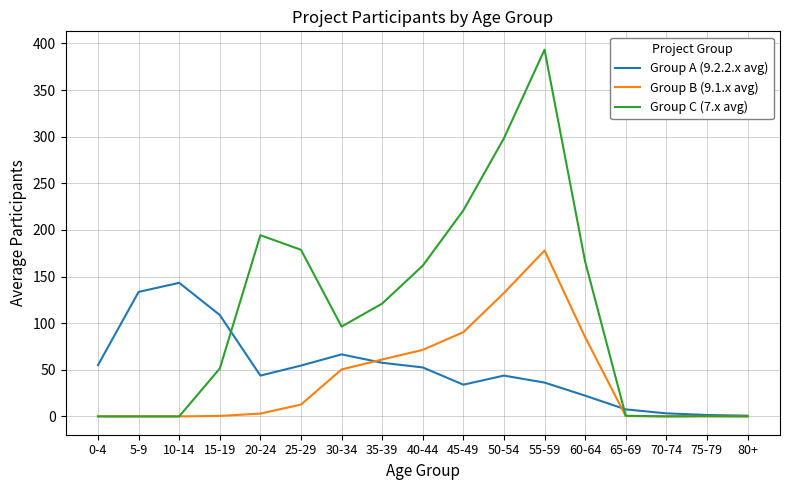

At which category is the sum across all series the highest?

55-59